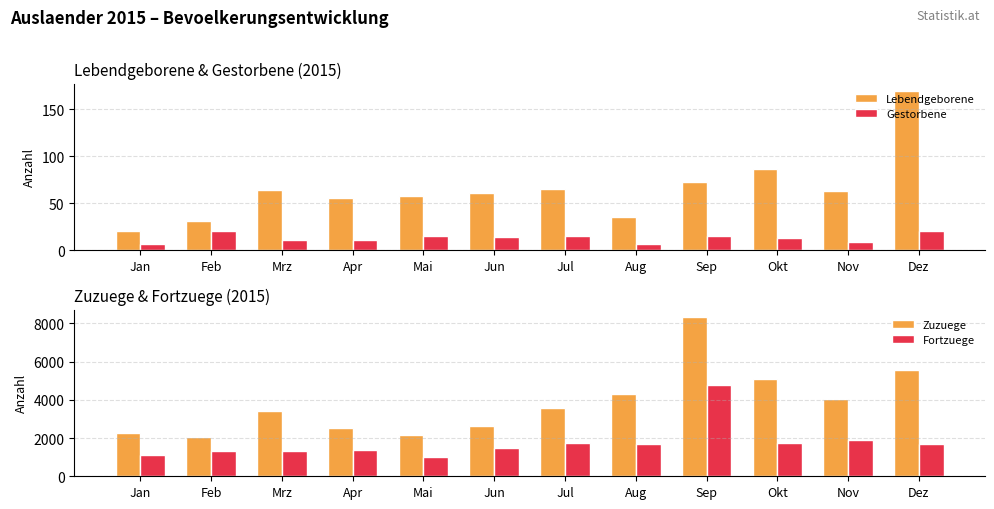

The value of Lebendgeborene at Mrz is 106. True or false?

False